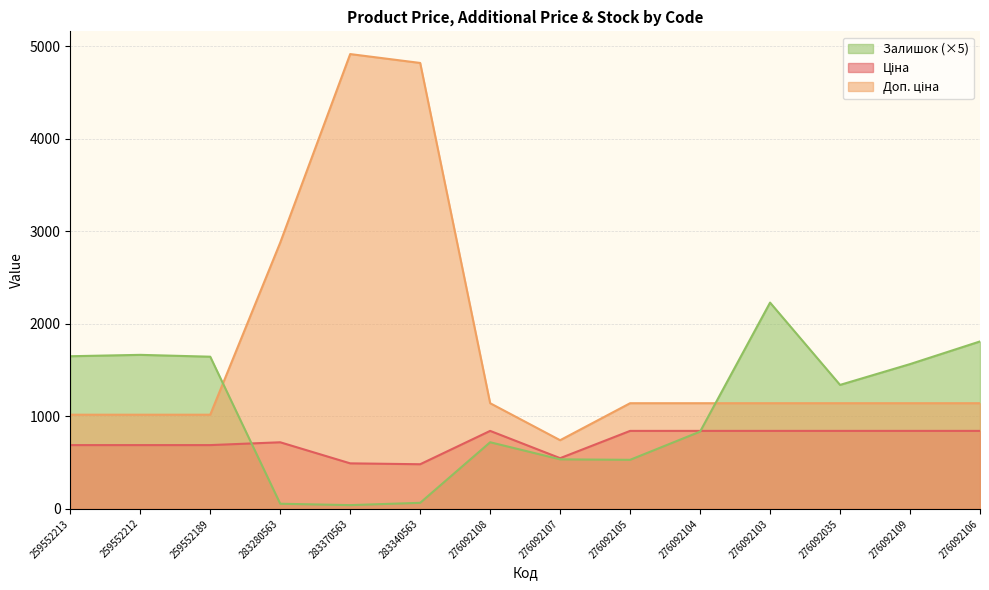

What is the label of the 9th point from the right?

283340563